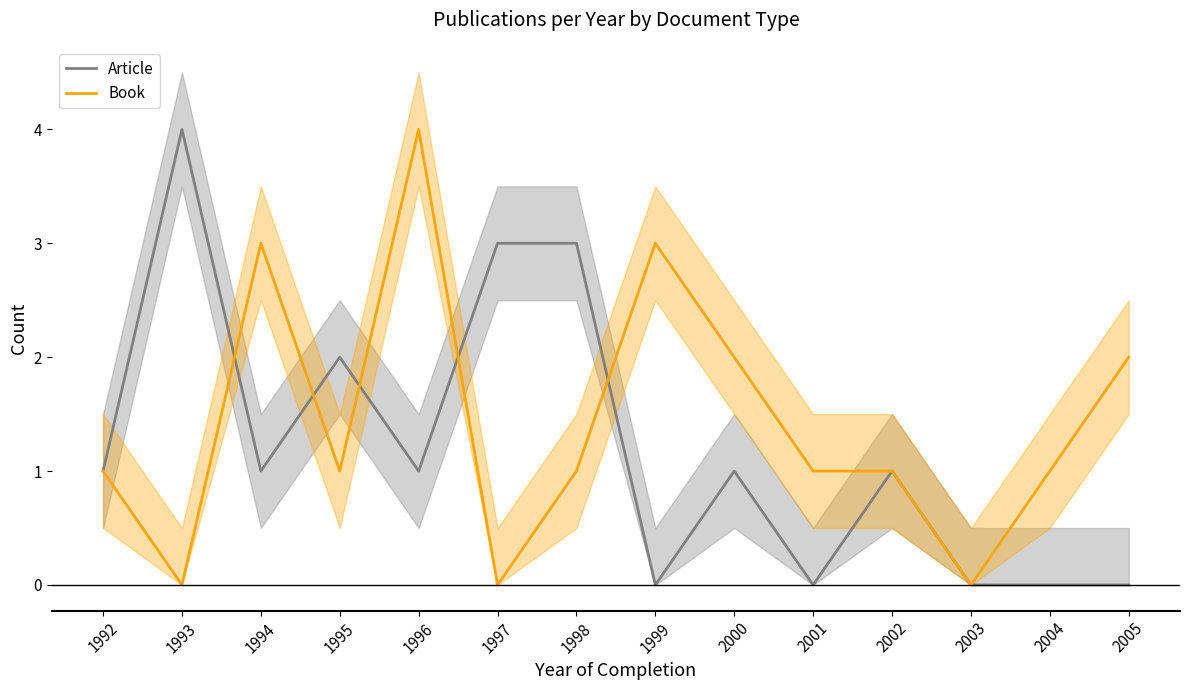

How many series are shown in this chart?

2